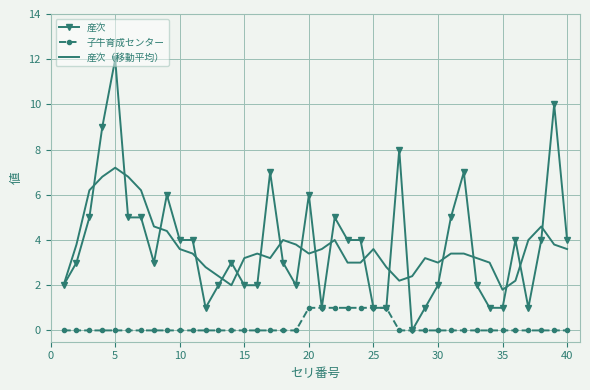

What is the difference between the second highest and minimum values in the 子牛育成センター series?

1.0